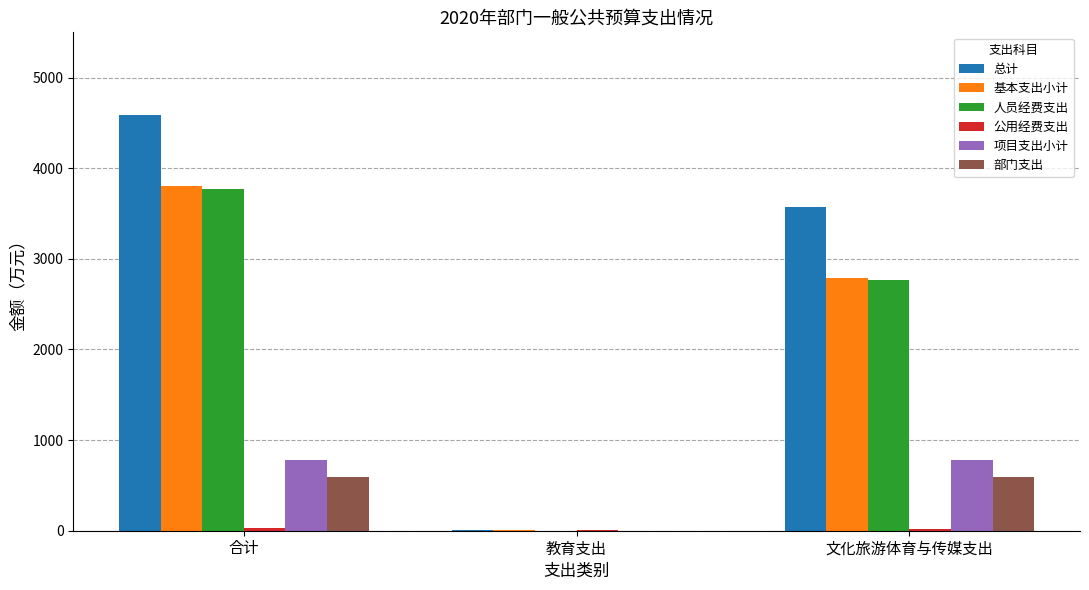

At which category is the sum across all series the highest?

合计